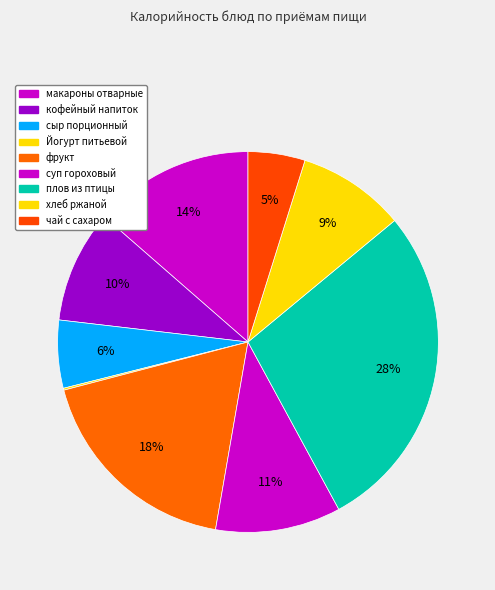

What is the change in value from сыр порционный to суп гороховый?

+60.5